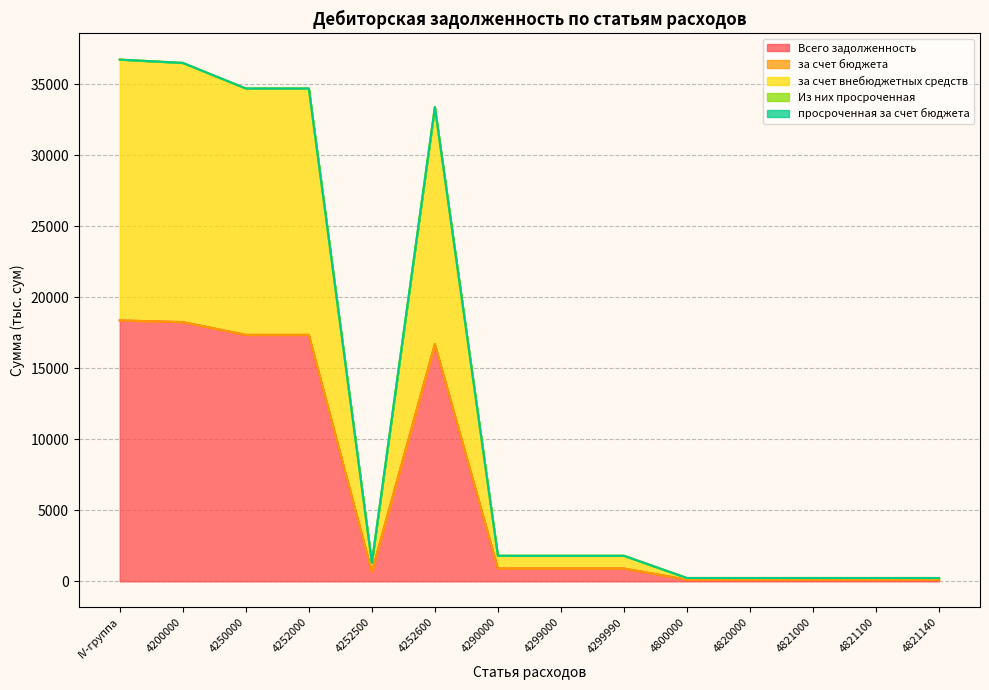

What is the highest value of the Всего задолженность series?

18376.0